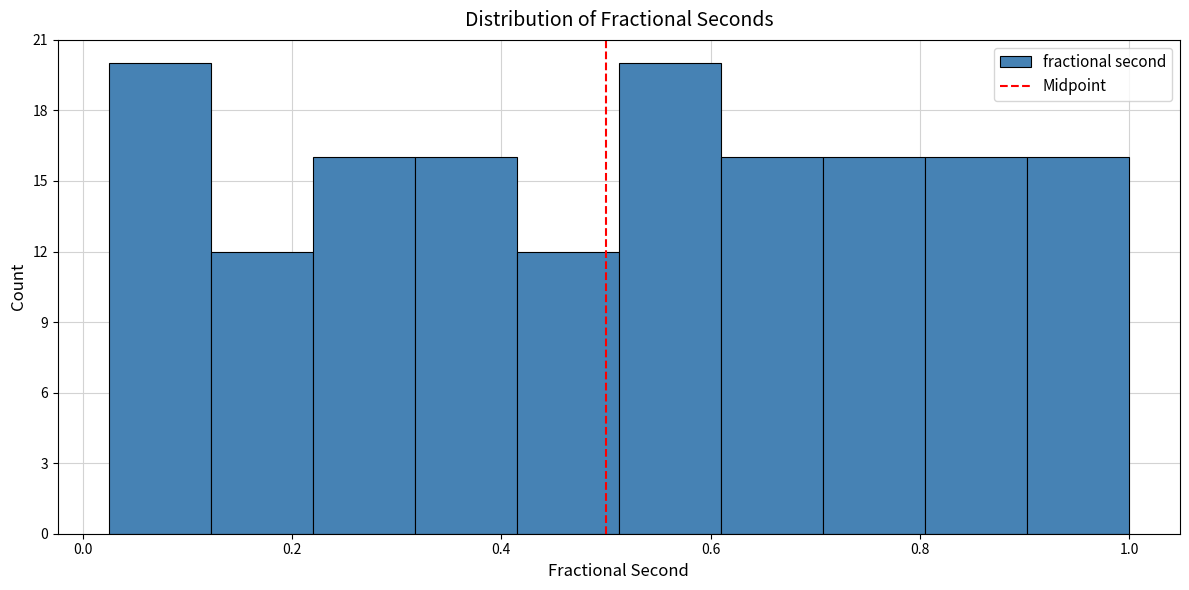

Reading left to right, transcribe this chart: for each bar, give the range it covers on the x-axis and its height. Neither the bar edges nor the heights are printed on the chart, so give them approximately, as read against the axes.

0.02 to 0.12: 20
0.12 to 0.22: 12
0.22 to 0.32: 16
0.32 to 0.42: 16
0.42 to 0.52: 12
0.52 to 0.60: 20
0.60 to 0.70: 16
0.70 to 0.80: 16
0.80 to 0.90: 16
0.90 to 1.00: 16